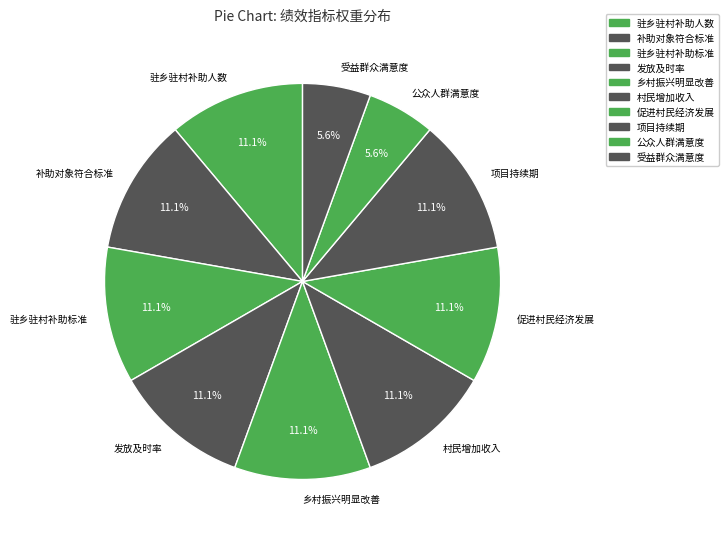

True or false: 驻乡驻村补助人数 accounts for 11% of the total.

True